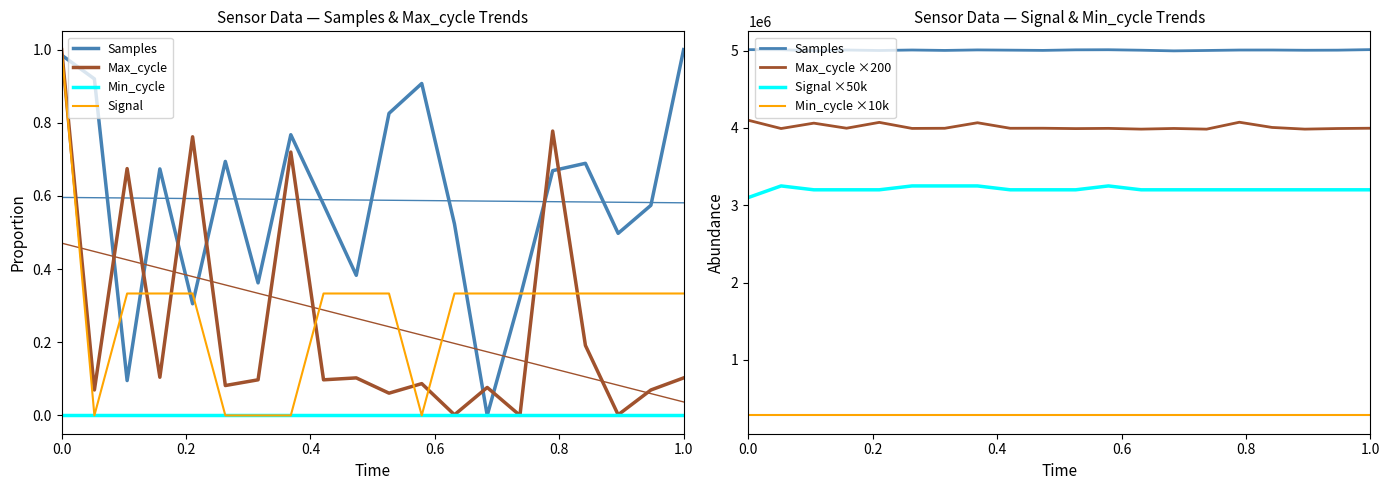

Which series has the largest total across all categories?

Samples